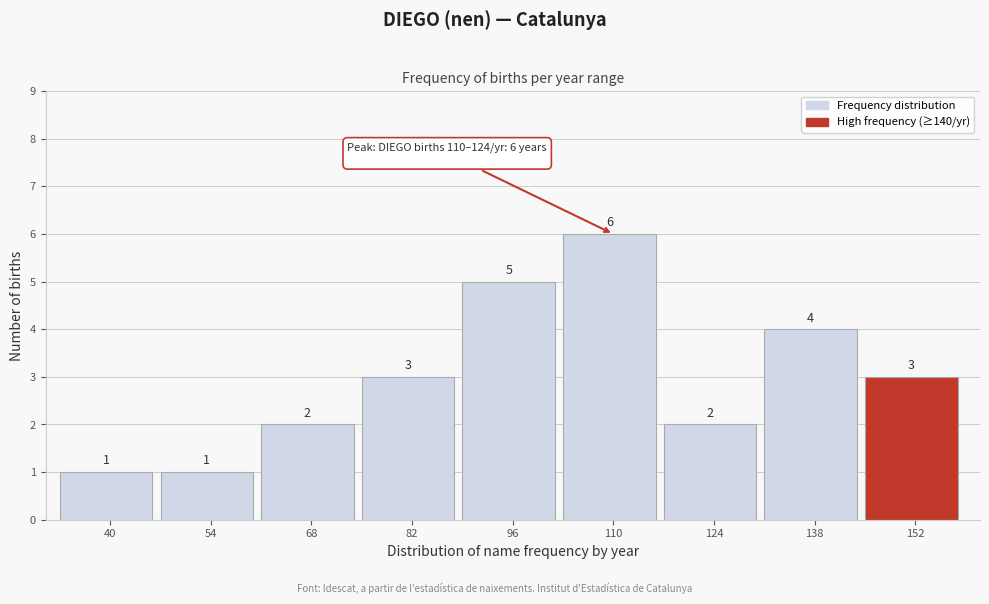

Reading right to left, list all the values displayed in this chart.

3	4	2	6	5	3	2	1	1